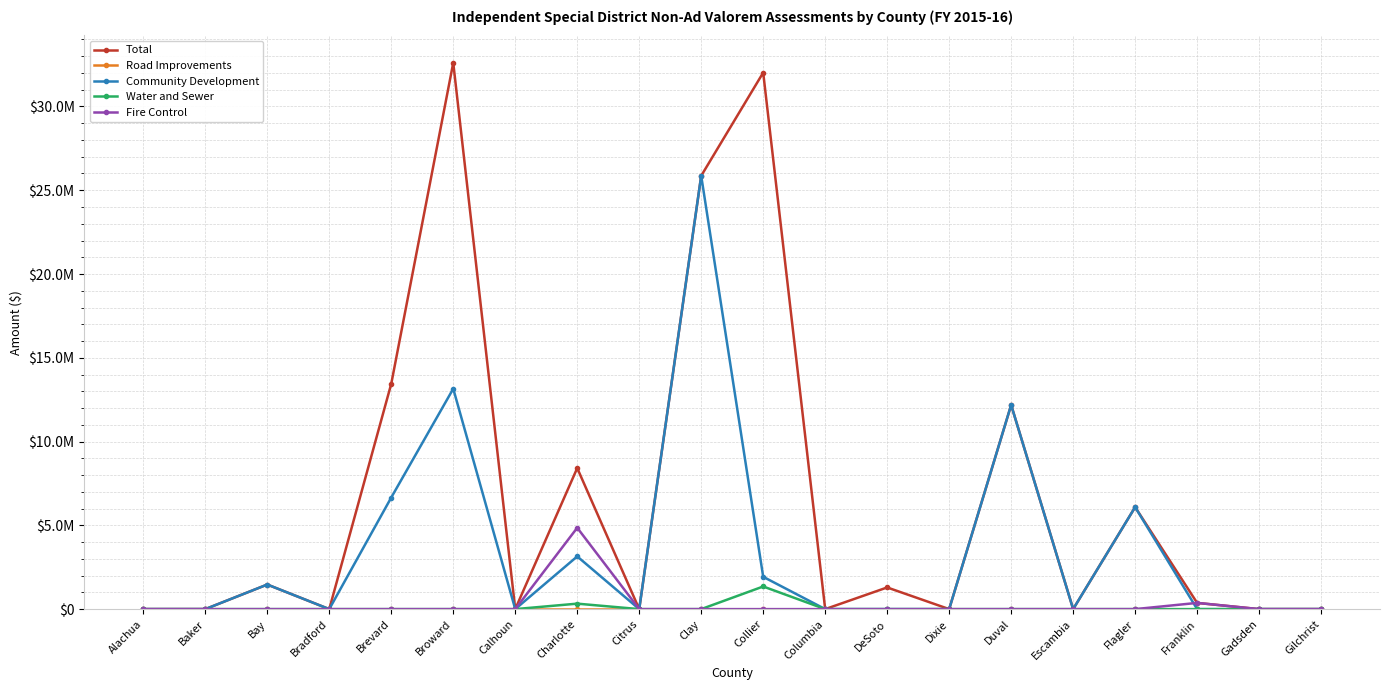

How many values in the Total series exceed 371200?

9